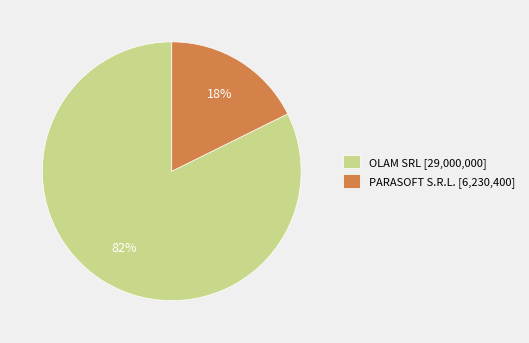

To the nearest percent, what is the combined percentage of OLAM SRL and PARASOFT S.R.L.?

100%